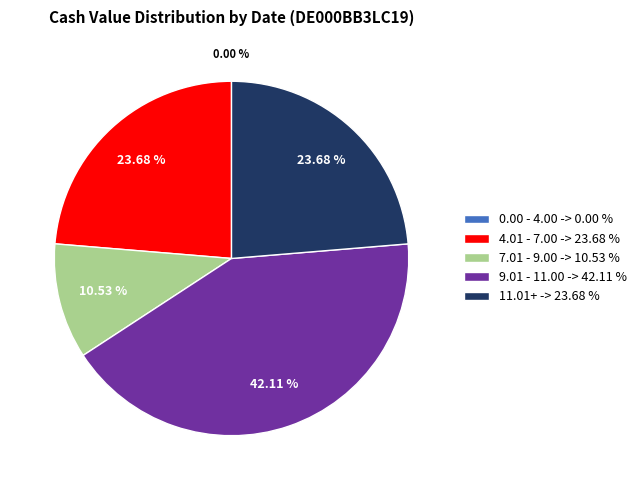

Is the sum of 4.01 - 7.00 -> 23.68 % and 9.01 - 11.00 -> 42.11 % greater than half?

Yes